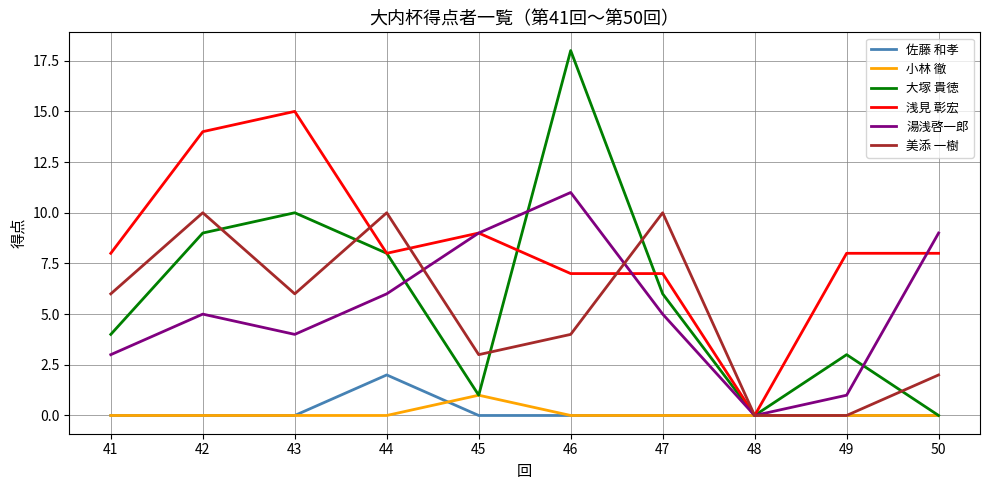

The 美添 一樹 series shows 4 at 45. True or false?

False